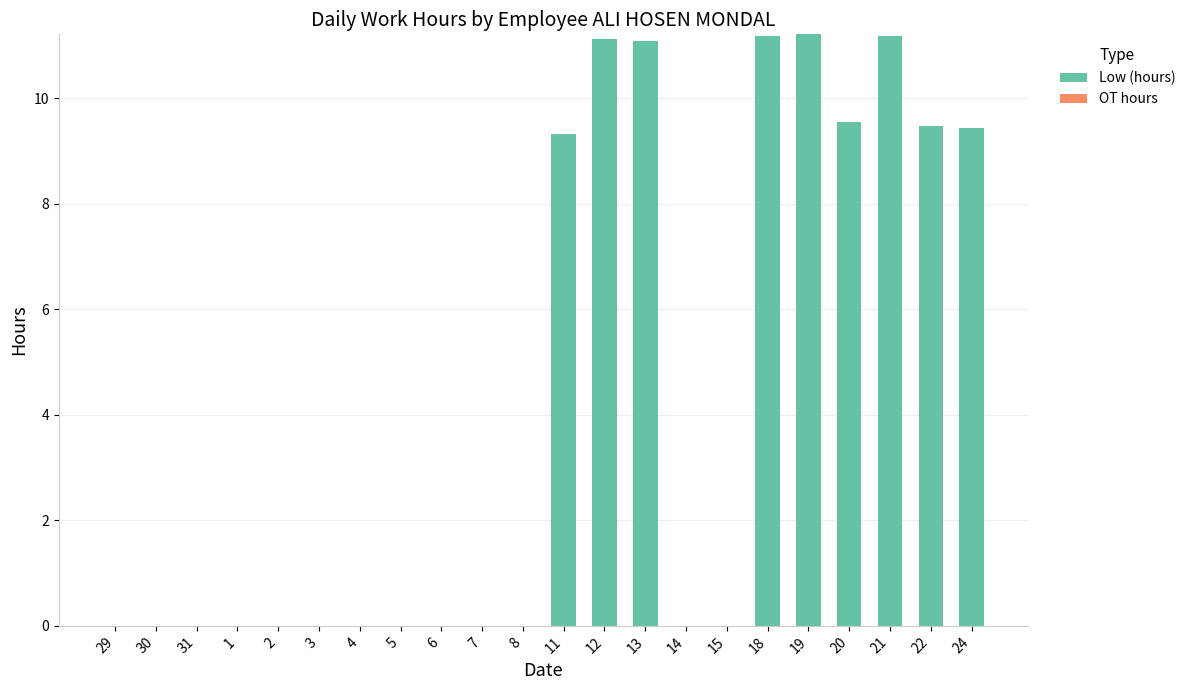

What is the maximum value shown in the chart?

11.2